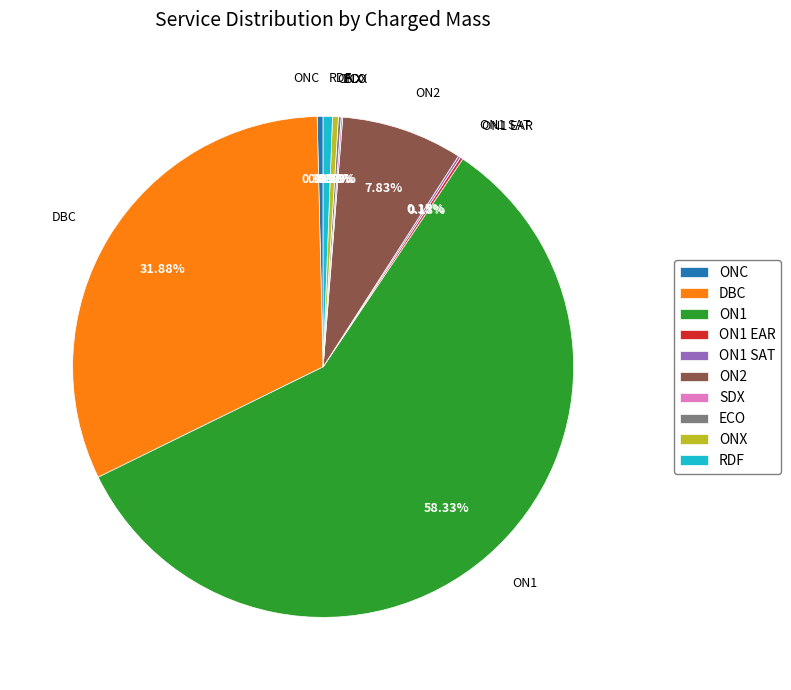

Is there any slice that represents more than half of the pie?

Yes